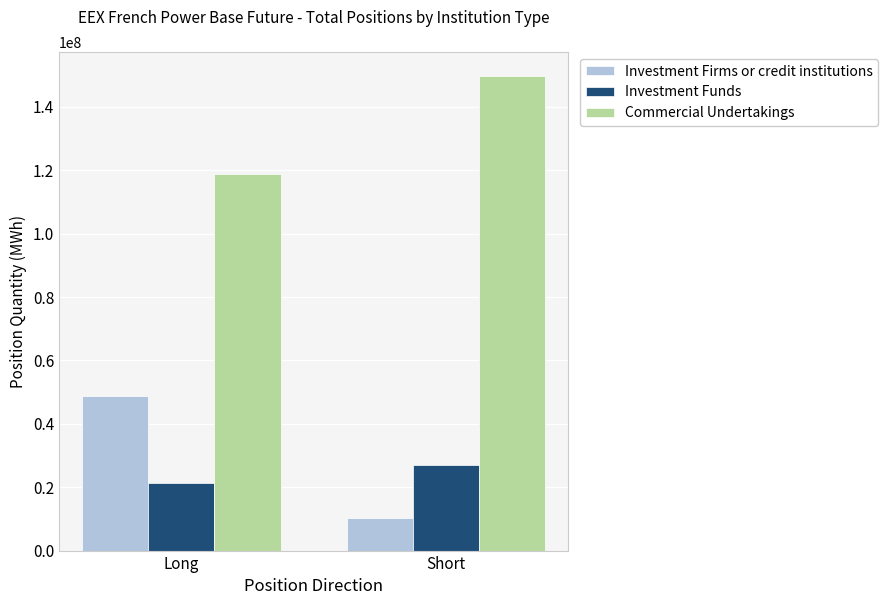

What is the sum of the Investment Funds values at Short and Long?

48502536